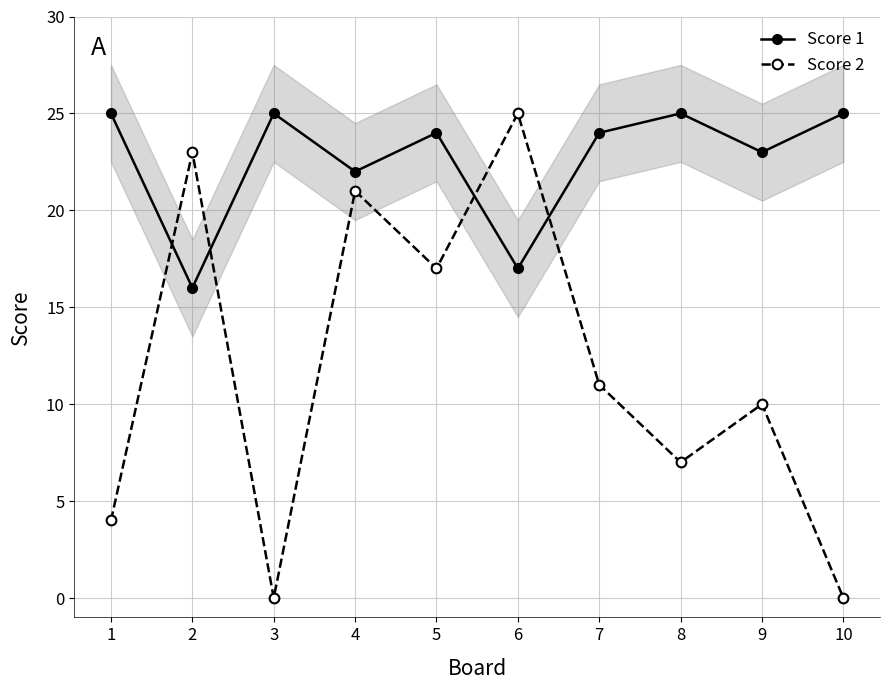

How many intersections are there between Score 1 and Score 2?

4